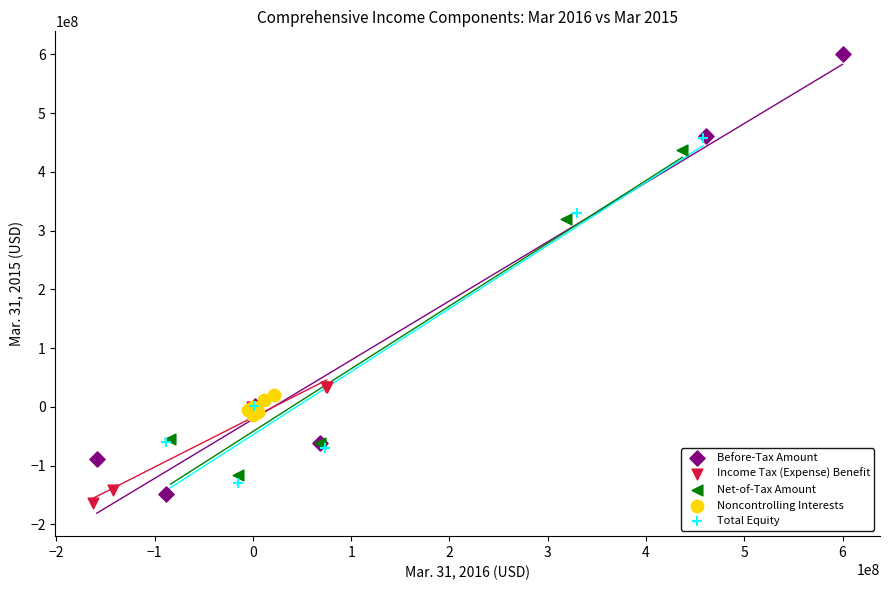

Which series has the widest spread of Y values?

Before-Tax Amount